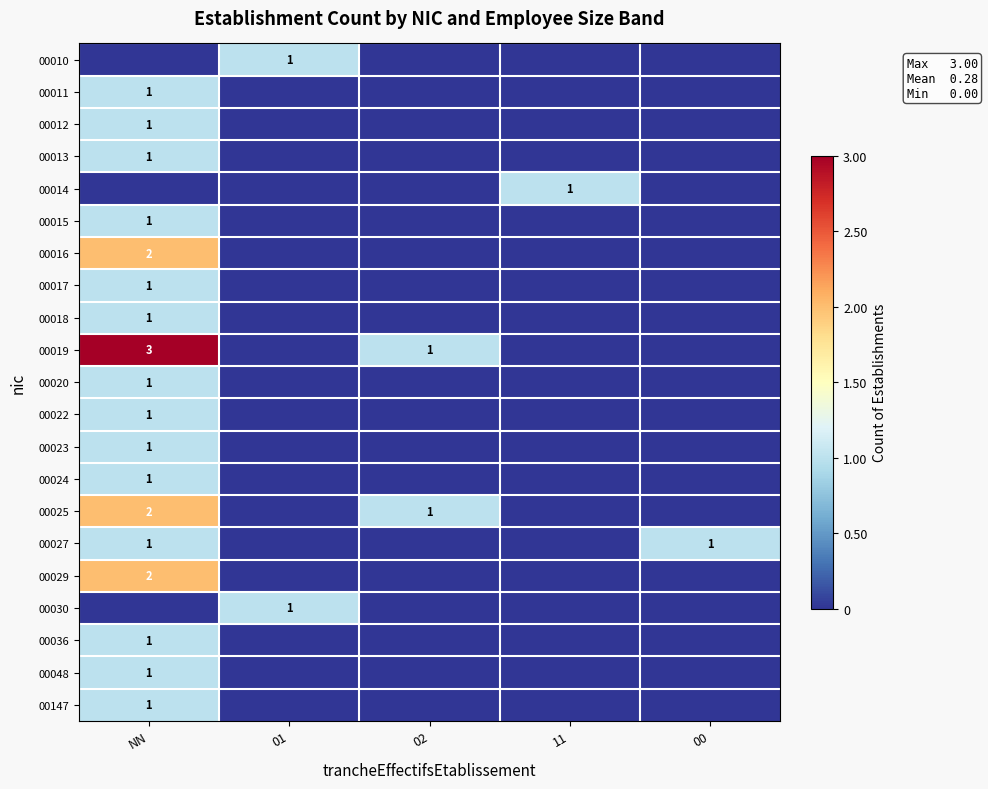

Is it true that 00030 equals 1 at 01?

True